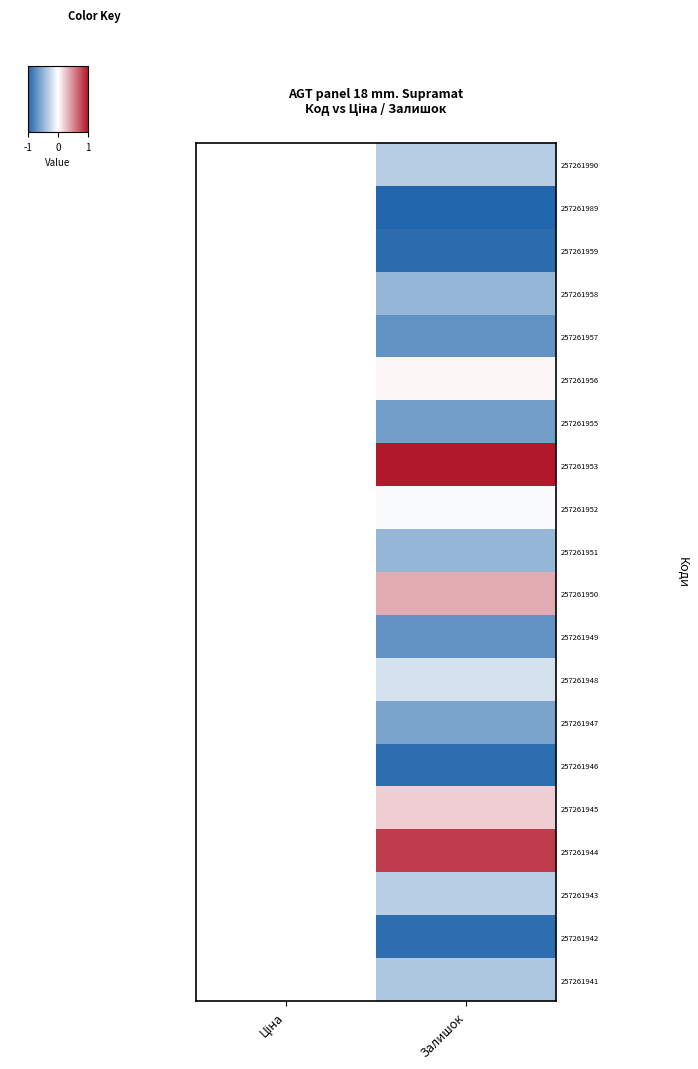

How many data points does each series have?

2